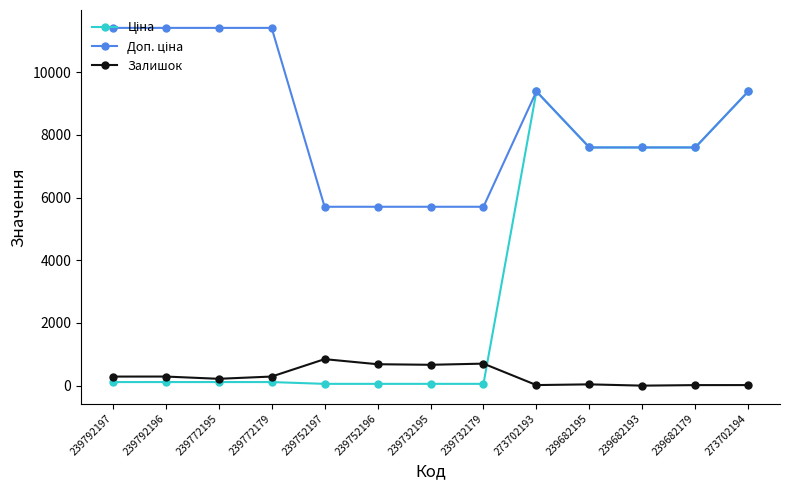

How many series are shown in this chart?

3